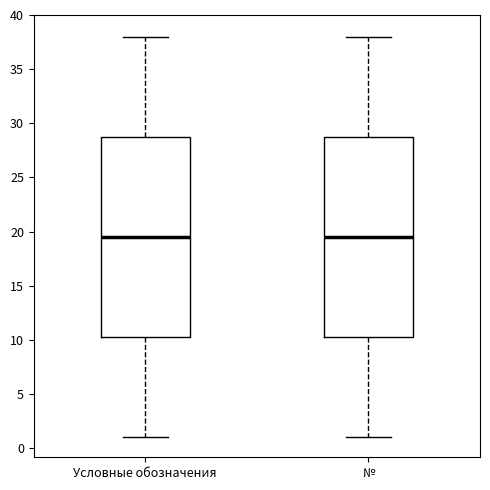

Reading left to right, transcribe this box plot: for each box, give where its median line is, the range the box spans, and where its two whiskers end, as read against the y-axis. The values are not printed on the chart, so give them approximately, as read against the axis.

Условные обозначения: median 19.5, box 10.5 to 29.0, whiskers 1.0 to 38.0
№: median 19.5, box 10.5 to 29.0, whiskers 1.0 to 38.0